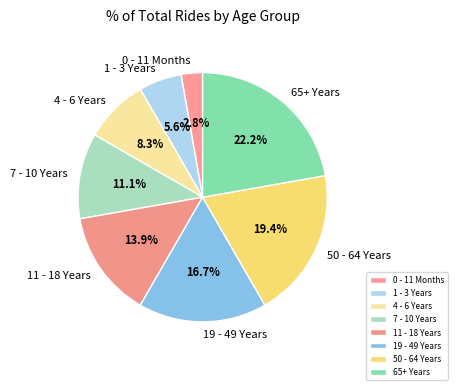

Does any single category account for the majority?

No